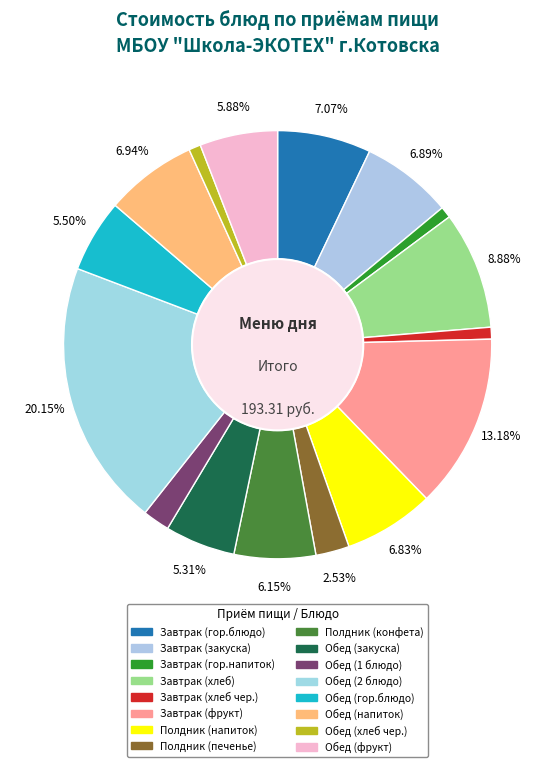

Count the number of slices in the pie.

16